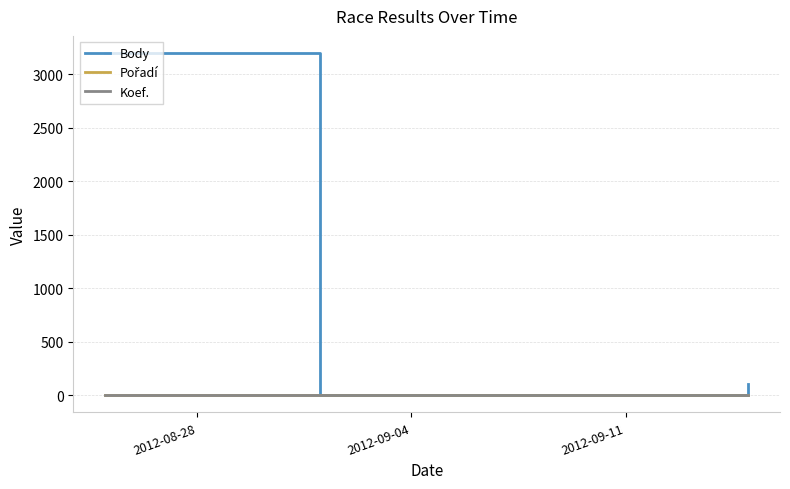

What is the maximum value shown in the chart?

3200